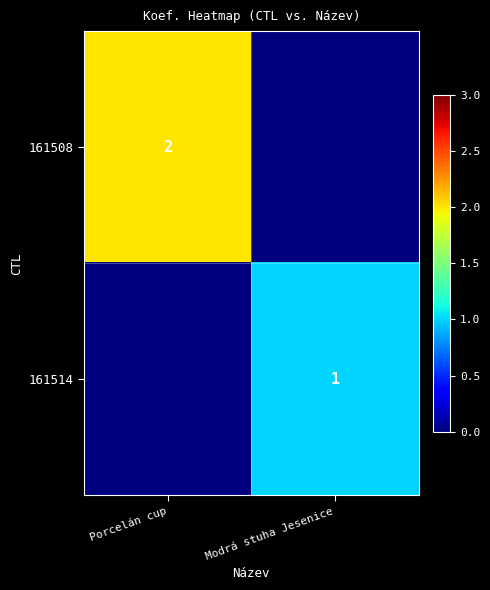

Which has a higher value, Porcelán cup or Modrá stuha Jesenice?

Porcelán cup